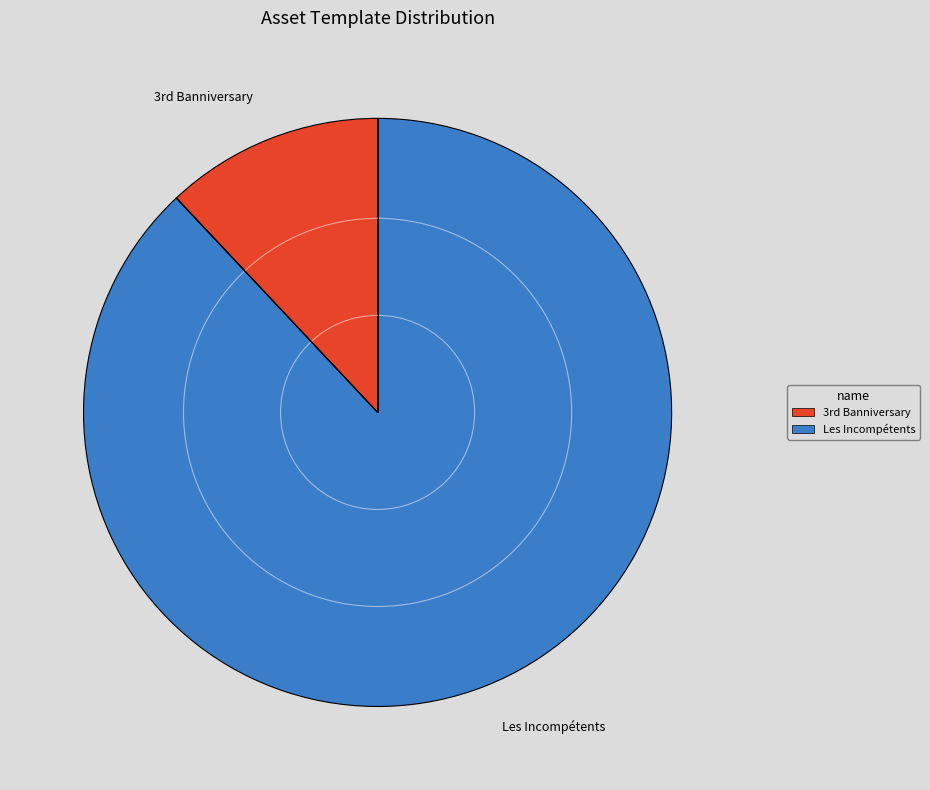

Rank the categories by value from highest to lowest.

Les Incompétents, 3rd Banniversary